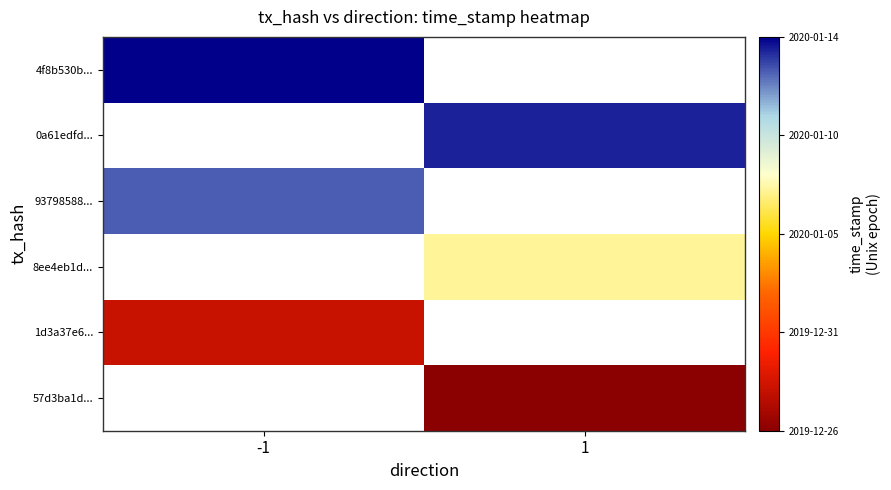

What is the spread (max minus min) of values at -1?

1477964.0